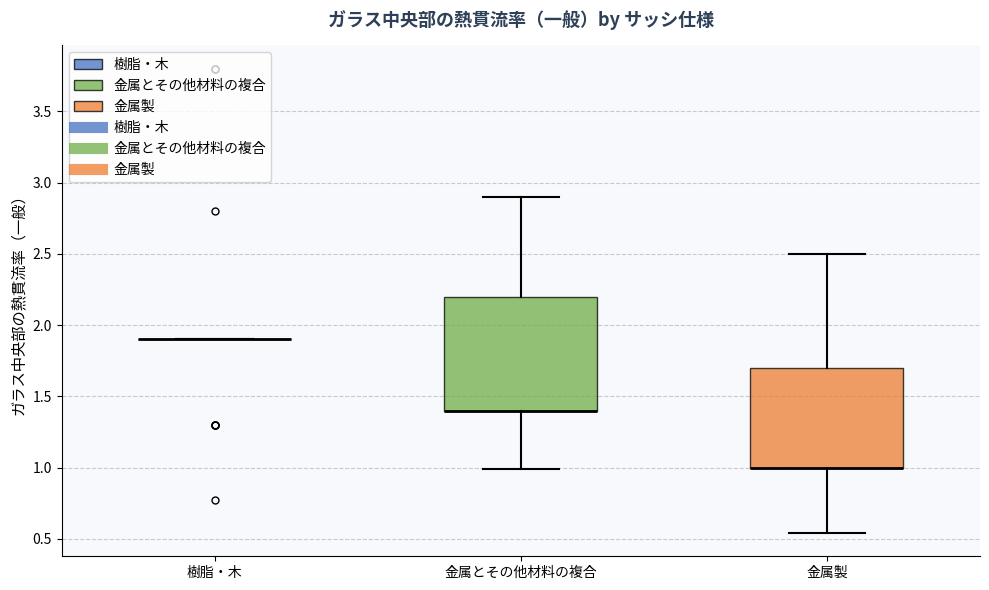

Reading left to right, transcribe this box plot: for each box, give where its median line is, the range the box spans, and where its two whiskers end, as read against the y-axis. The values are not printed on the chart, so give them approximately, as read against the axis.

樹脂・木: box collapsed to a line at 1.90, whiskers 1.90 to 1.90
金属とその他材料の複合: median 1.40 (drawn on the box's lower edge), box 1.40 to 2.20, whiskers 1.00 to 2.90
金属製: median 1.00 (drawn on the box's lower edge), box 1.00 to 1.70, whiskers 0.55 to 2.50